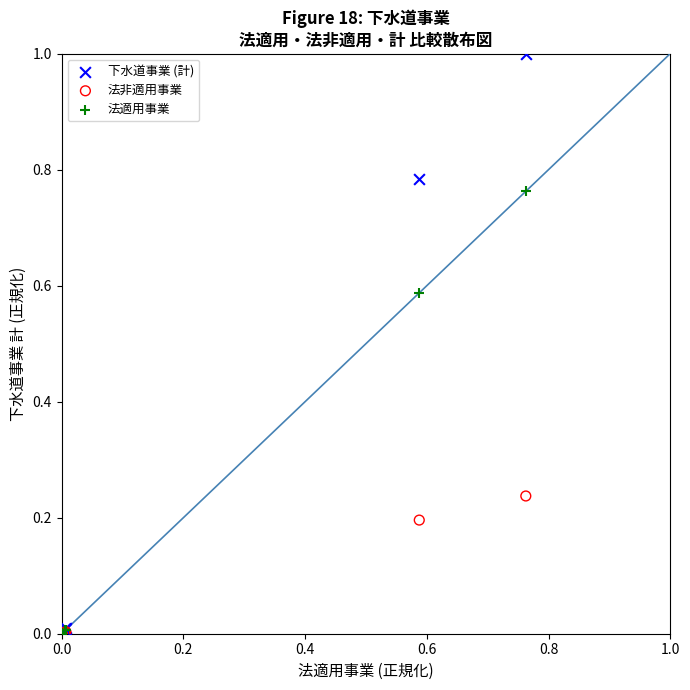

Which series has the widest spread of Y values?

下水道事業 (計)